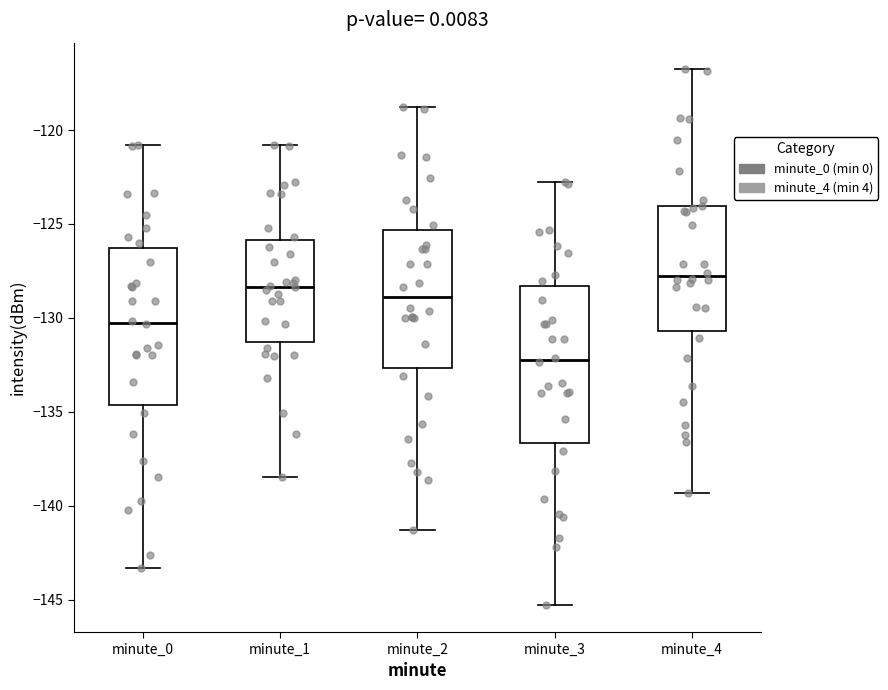

Reading left to right, read every box against the y-axis: the position of its median line, the range the box covers, and the ends of its whiskers. The values are not printed on the chart, so give them approximately, as read against the axis.

minute_0: median -130.5, box -134.5 to -126.5, whiskers -143.5 to -121.0
minute_1: median -128.5, box -131.5 to -126.0, whiskers -138.5 to -121.0
minute_2: median -129.0, box -132.5 to -125.5, whiskers -141.5 to -119.0
minute_3: median -132.5, box -136.5 to -128.5, whiskers -145.5 to -123.0
minute_4: median -128.0, box -130.5 to -124.0, whiskers -139.5 to -117.0